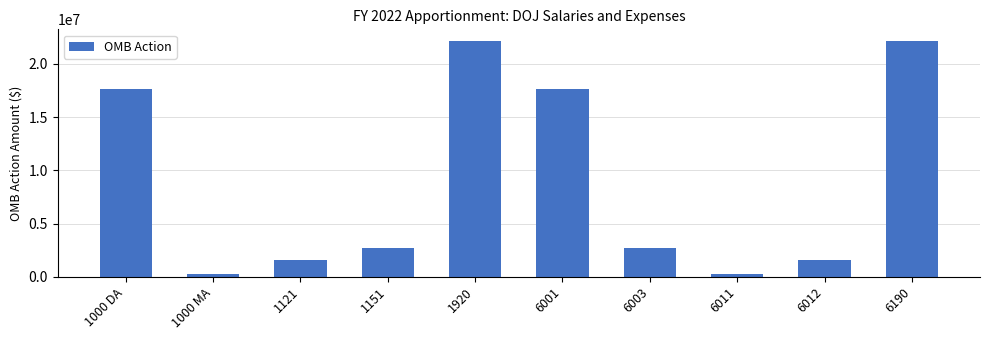

Between 1121 and 1000 DA, which is larger?

1000 DA